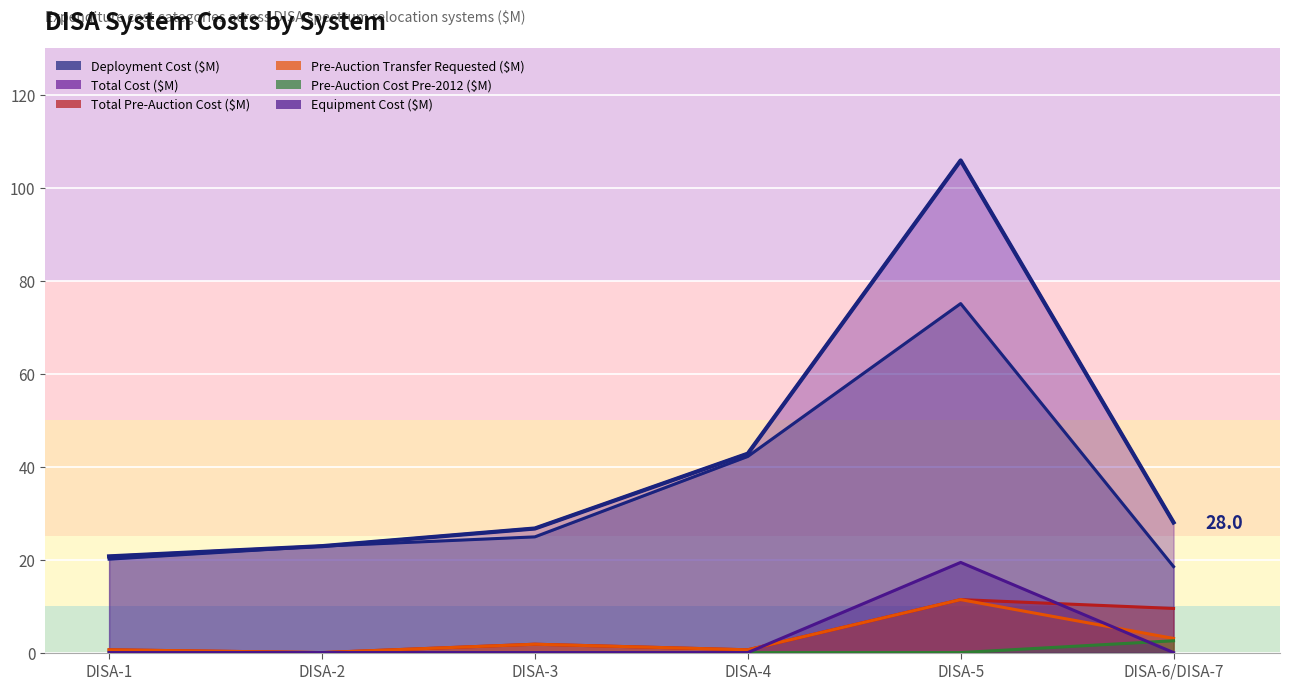

Reading left to right, what are all the values shown in this chart?

Deployment Cost ($M): DISA-1=20.1	DISA-2=22.9	DISA-3=24.9	DISA-4=42.2	DISA-5=75.1	DISA-6/DISA-7=18.5
Total Cost ($M): DISA-1=20.7	DISA-2=22.9	DISA-3=26.7	DISA-4=42.8	DISA-5=105.9	DISA-6/DISA-7=28.0
Total Pre-Auction Cost ($M): DISA-1=0.6	DISA-2=0.0	DISA-3=1.8	DISA-4=0.6	DISA-5=11.4	DISA-6/DISA-7=9.5
Pre-Auction Transfer Requested ($M): DISA-1=0.6	DISA-2=0.0	DISA-3=1.8	DISA-4=0.6	DISA-5=11.4	DISA-6/DISA-7=3.0
Pre-Auction Cost Pre-2012 ($M): DISA-1=0.0	DISA-2=0.0	DISA-3=0.0	DISA-4=0.0	DISA-5=0.0	DISA-6/DISA-7=2.5
Equipment Cost ($M): DISA-1=0.0	DISA-2=0.0	DISA-3=0.0	DISA-4=0.0	DISA-5=19.4	DISA-6/DISA-7=0.0